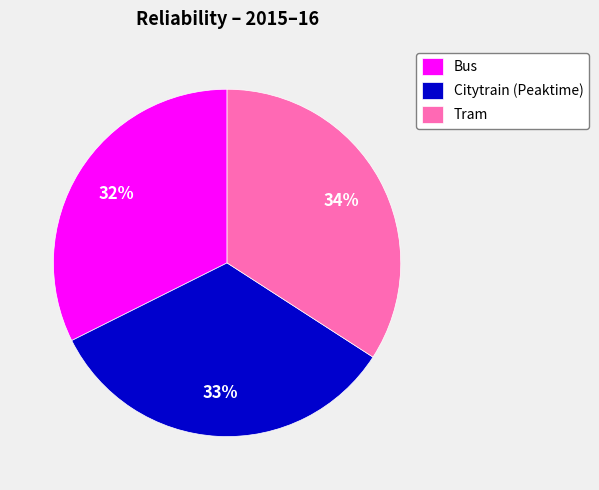

To the nearest percent, what is the average slice percentage?

33%